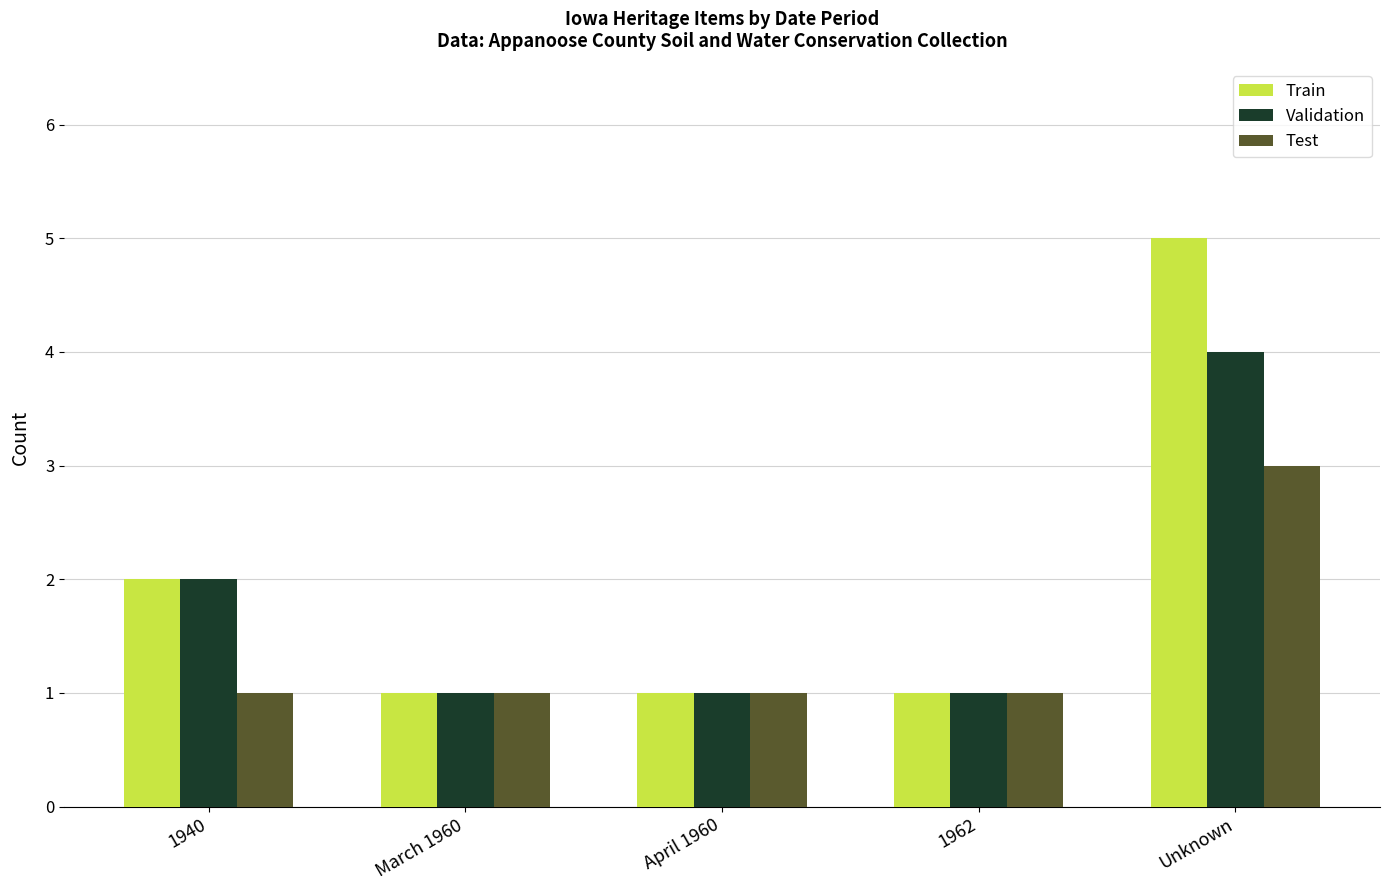

List the series in order of their overall mean, highest first.

Train, Validation, Test